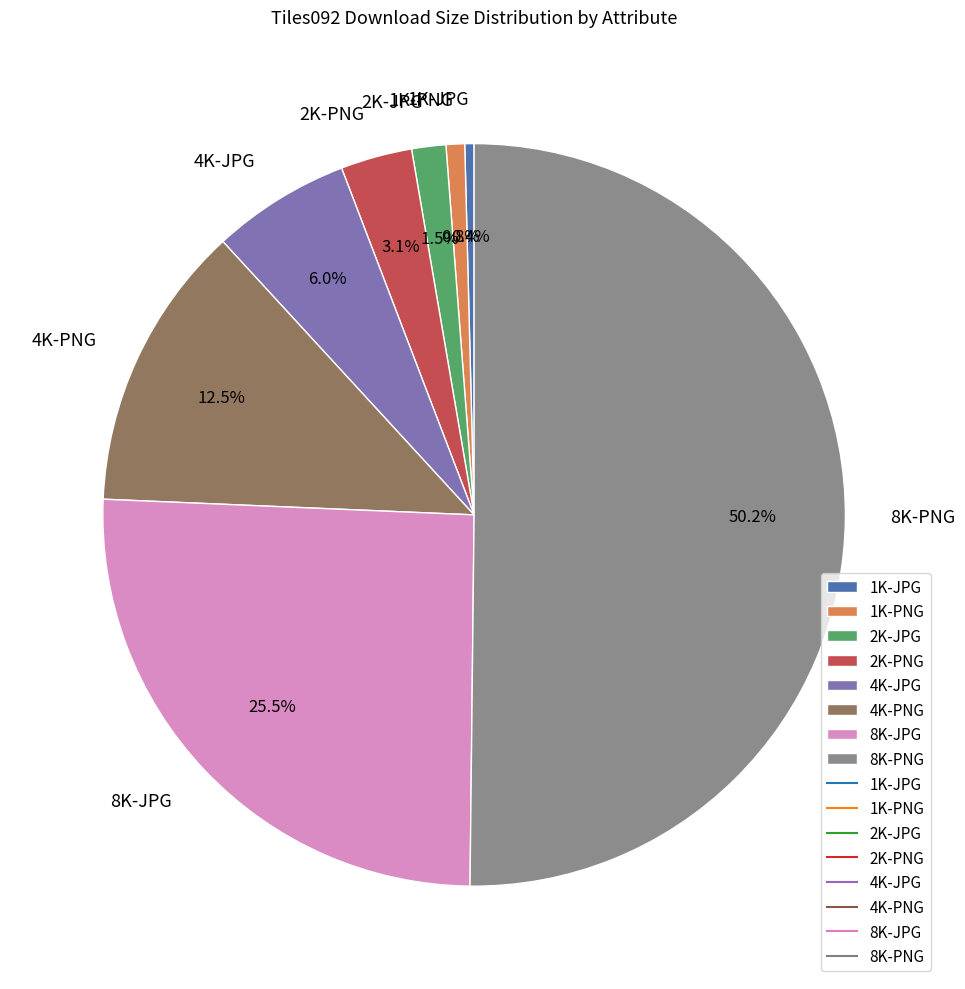

Which category has the biggest portion of the pie?

8K-PNG